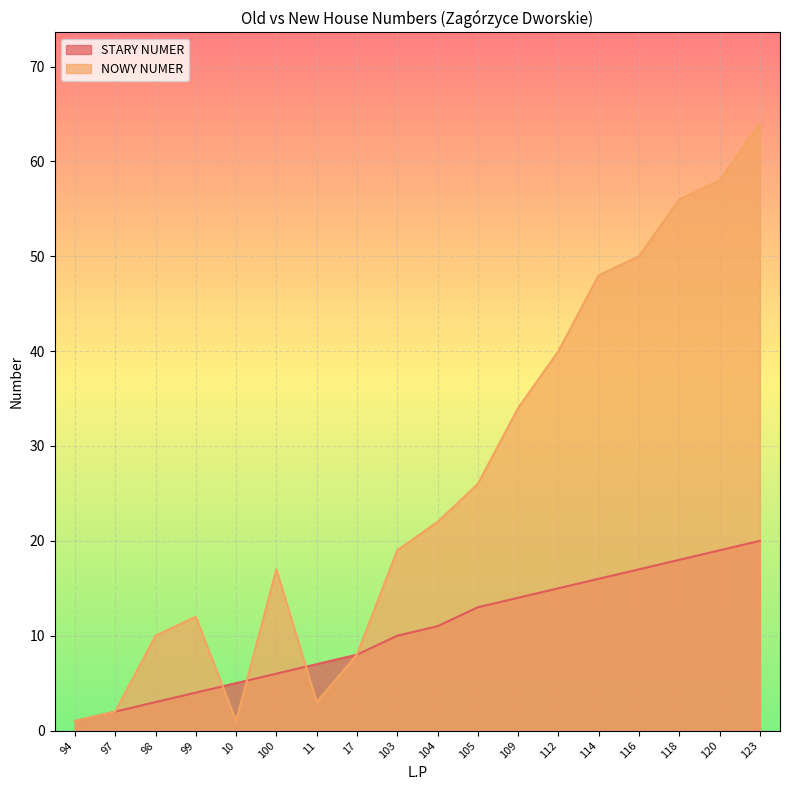

At which label does STARY NUMER reach its minimum?

94